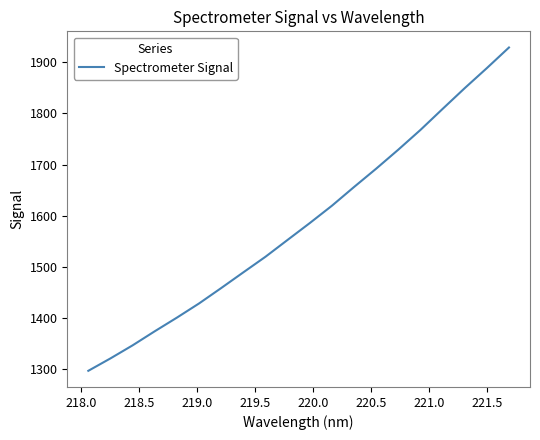

What is the greatest value displayed?

1928.8